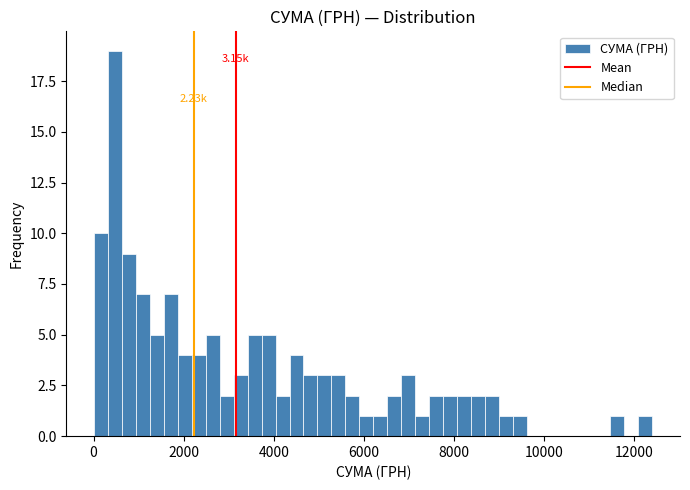

Around what value on the x-axis is the tallest bar? Give the approximate position of its centre, as read against the axis.

400